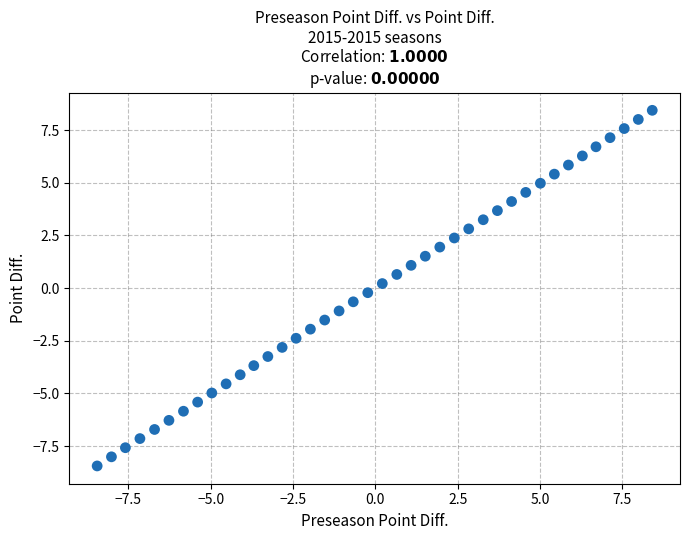

What is the range of X values (max minus min)?

16.9